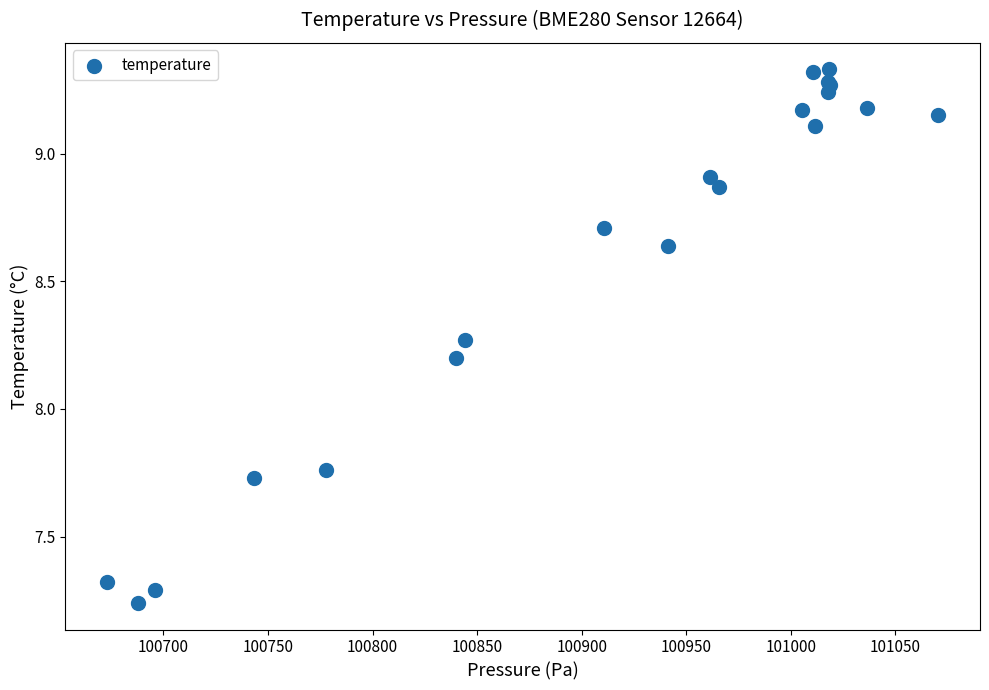

What Y value in the scatter plot is closest to 8?

8.2